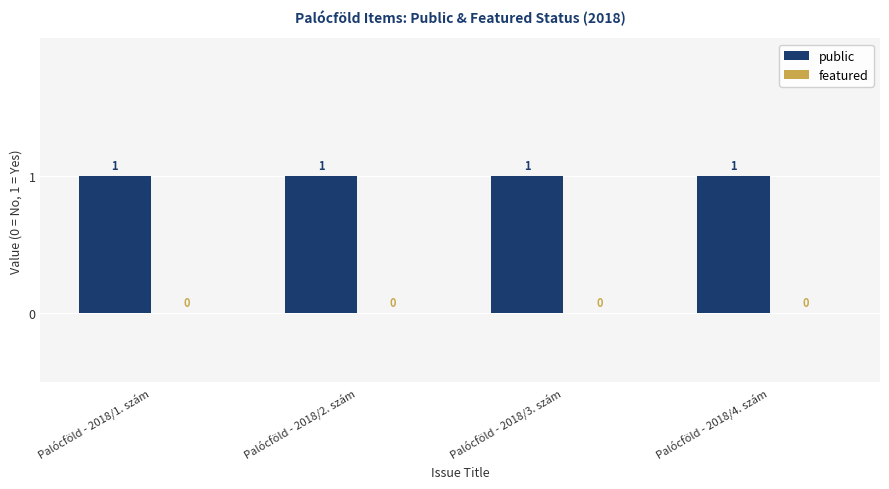

What is the greatest value displayed?

1